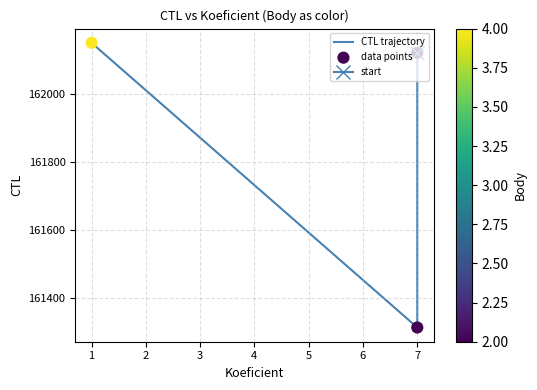

Which series has the largest Y range (max minus min)?

CTL trajectory